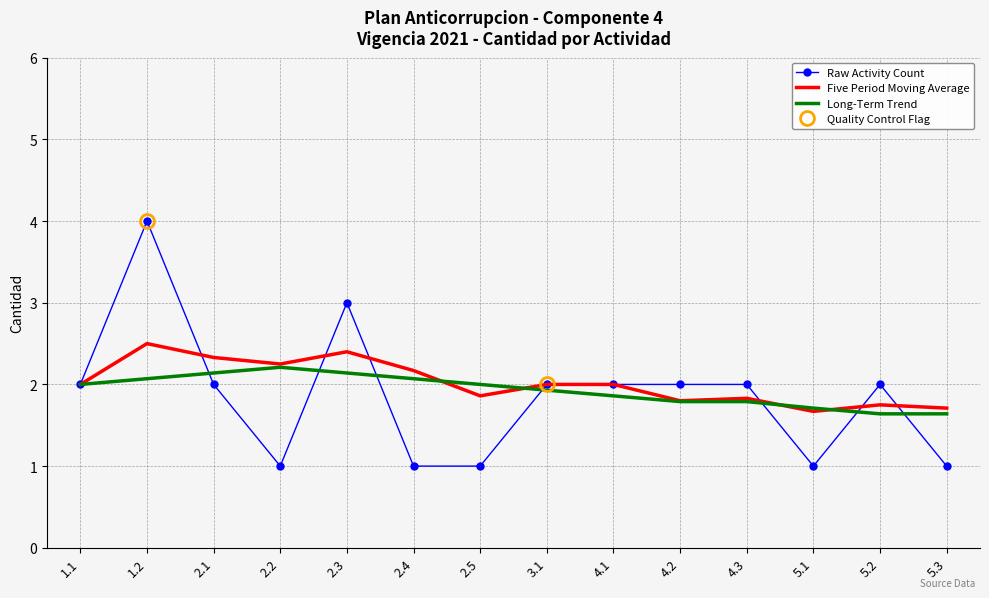

Rank the series by their maximum value, from highest to lowest.

Raw Activity Count, Five Period Moving Average, Long-Term Trend